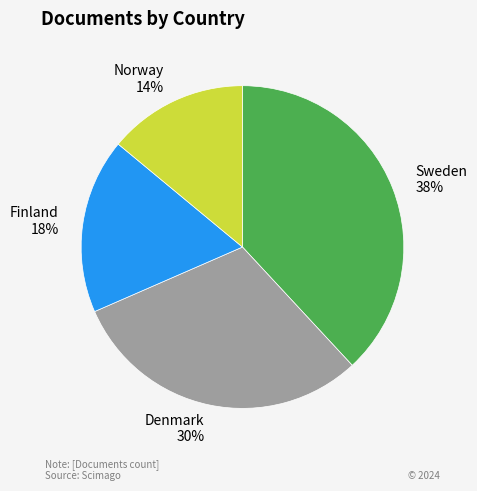

Count the number of slices in the pie.

4